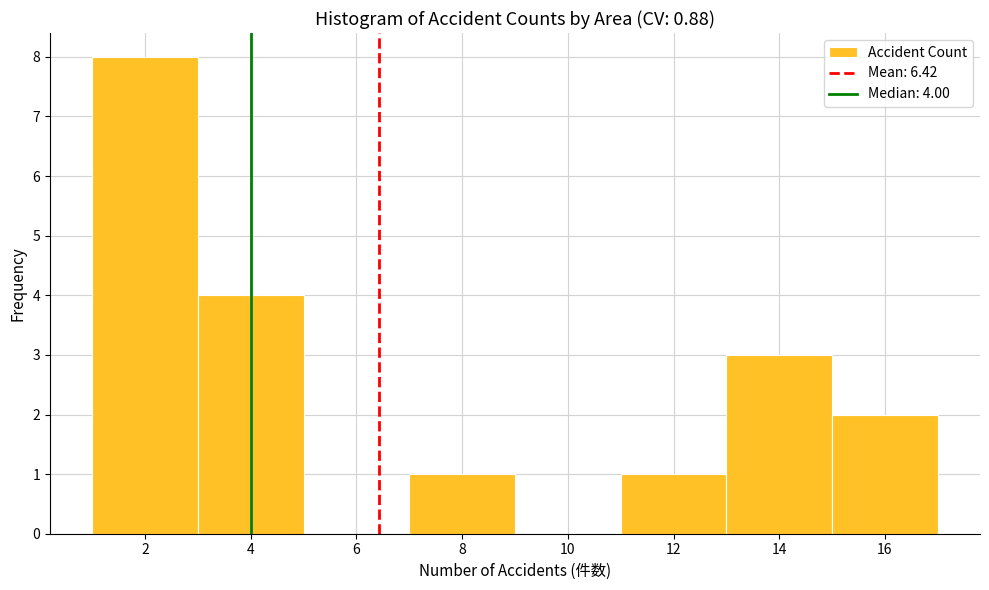

Which range on the x-axis has the tallest bar?

1 to 3